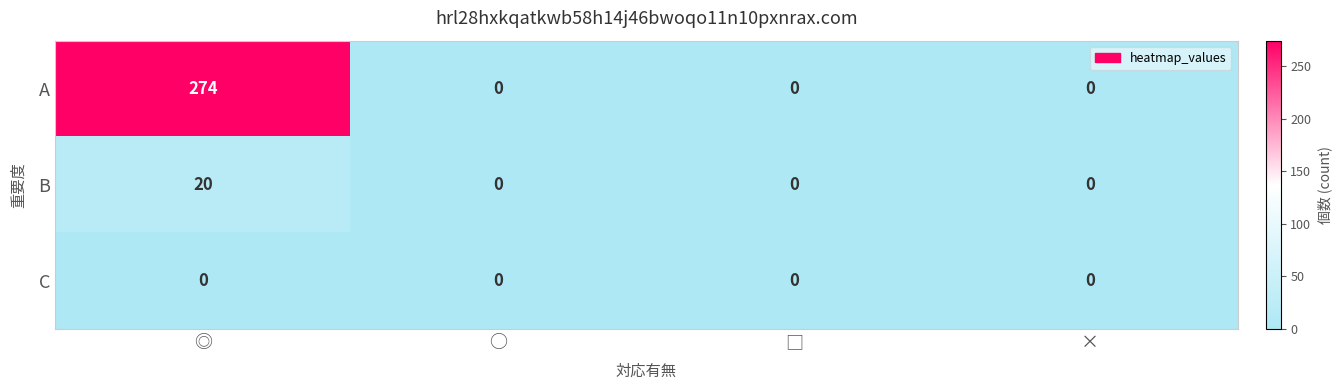

At how many categories does at least one series exceed 43?

1